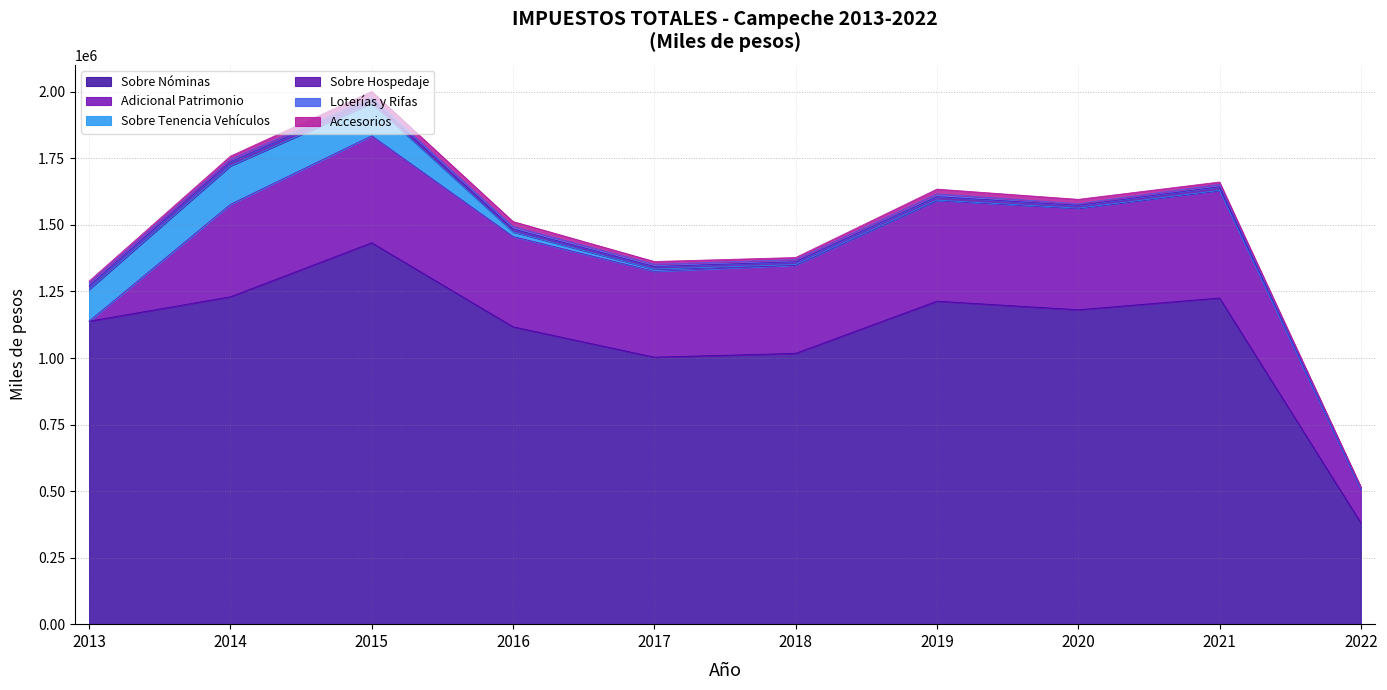

Which series has the widest spread of values?

Sobre Nóminas